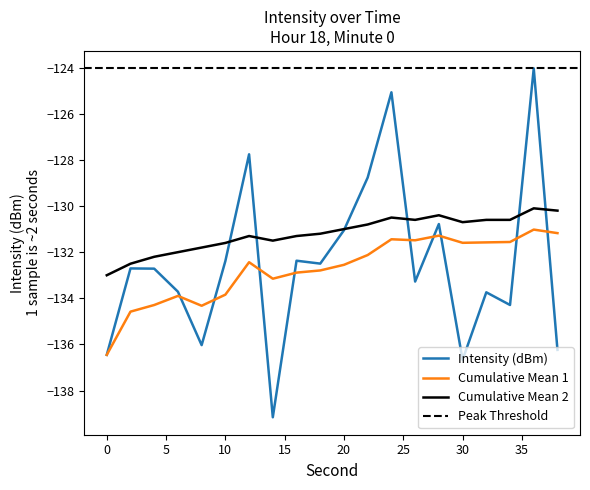

How many values in the Cumulative Mean 2 series are below -131?

10